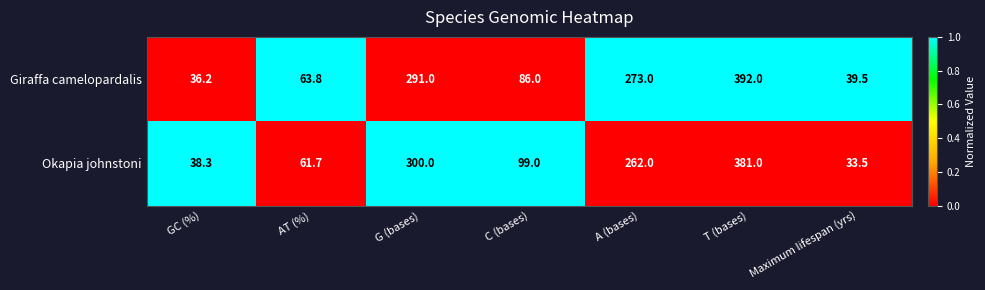

Rank the series by their maximum value, from highest to lowest.

Giraffa camelopardalis, Okapia johnstoni